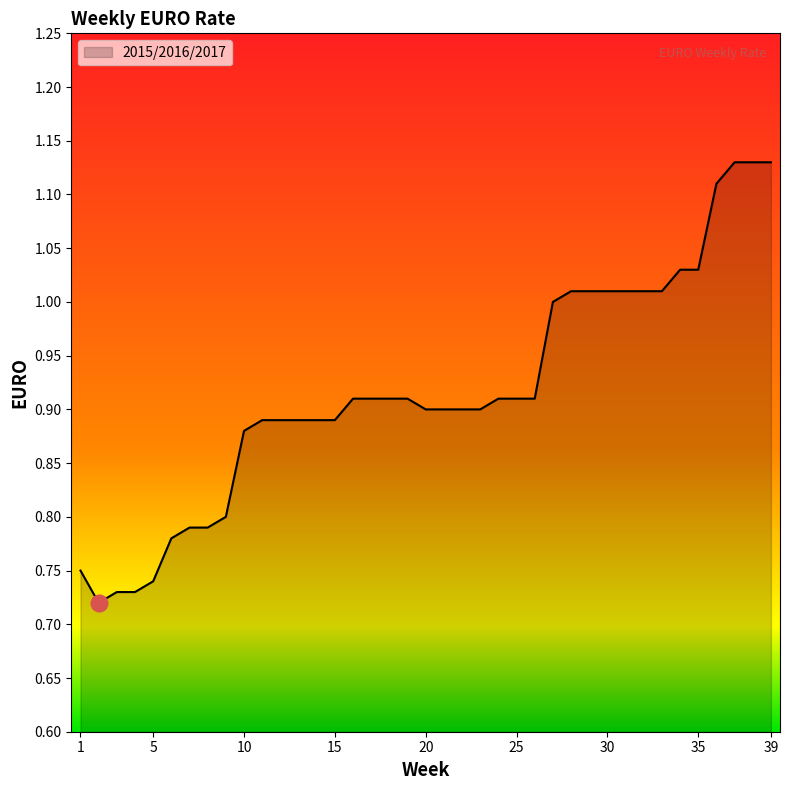

What is the difference between the maximum and minimum values?

0.4